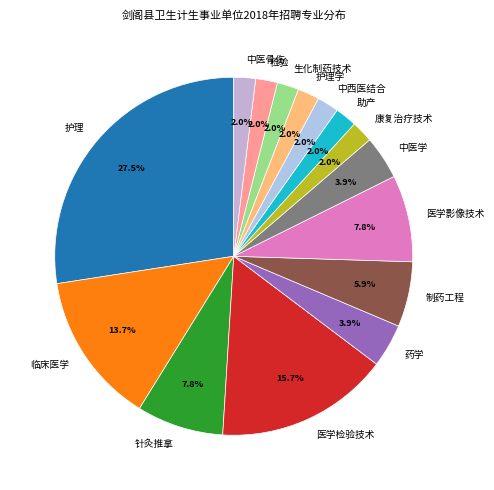

To the nearest percent, what is the combined percentage of 临床医学 and 检验?

16%